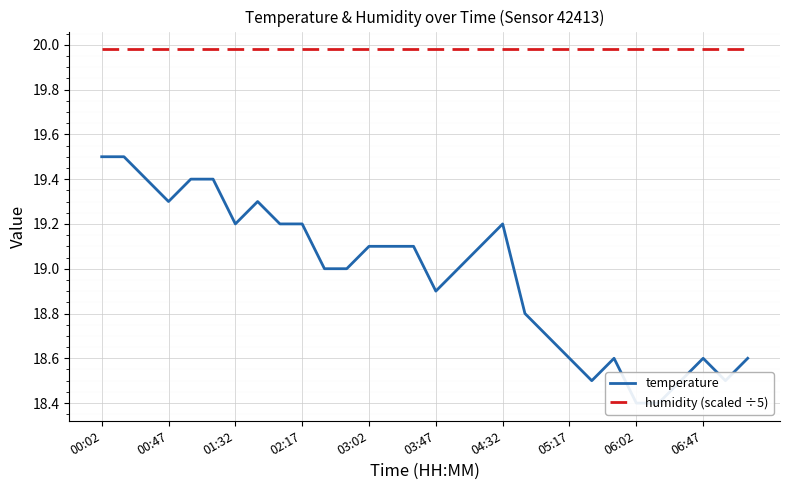

What is the sum of the humidity (scaled ÷5) values at 26 and 25?

40.0